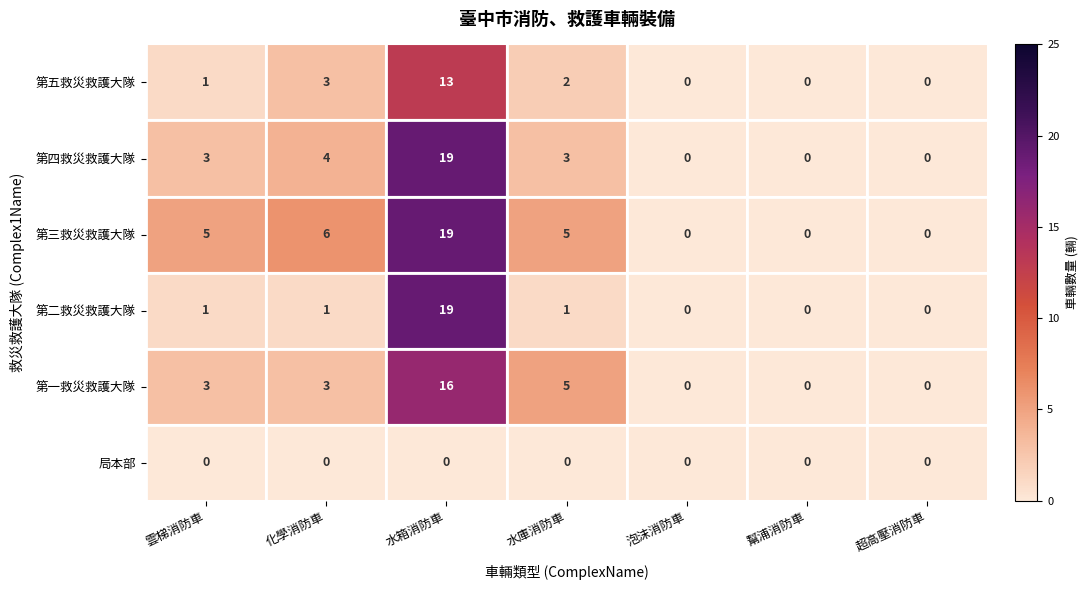

Count the 第一救災救護大隊 values in the range 0 to 5.

6